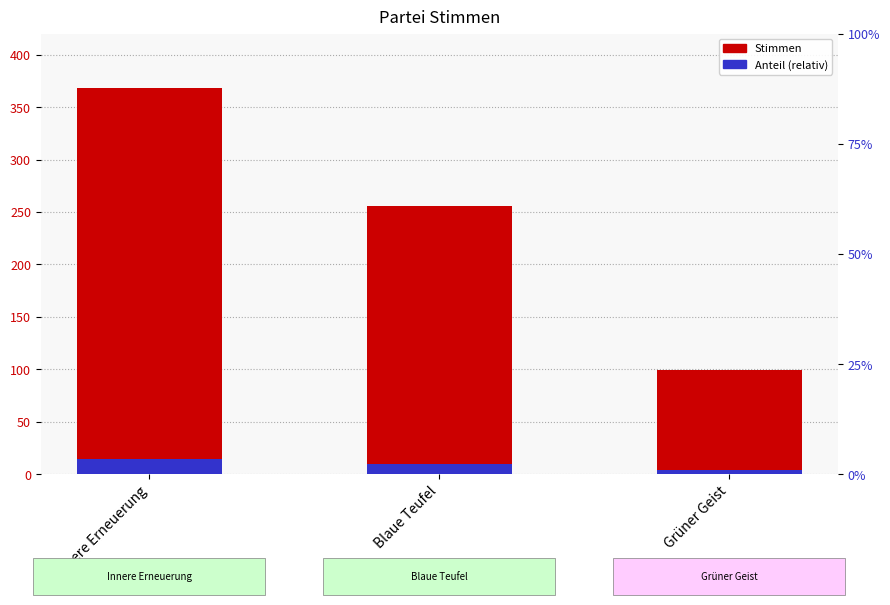

Count the number of data series in this chart.

2